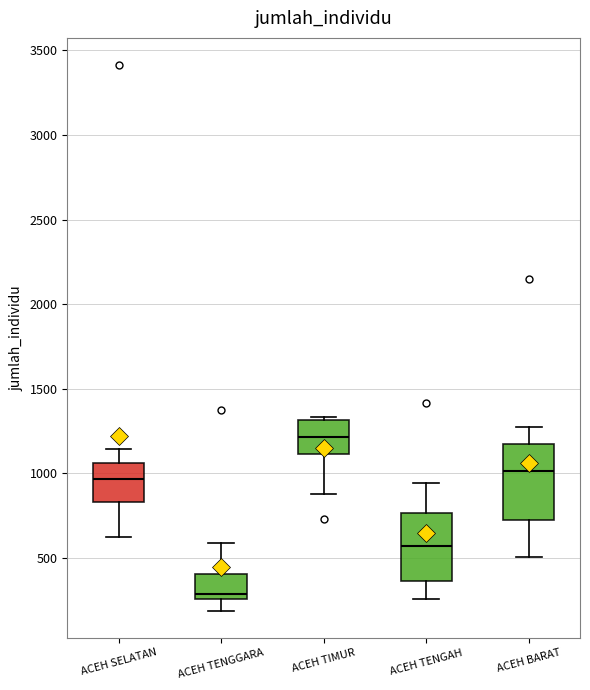

Where is the upper edge of the box for ACEH BARAT on the y-axis? The values are not printed on the chart, so give them approximately, as read against the axis.

1150